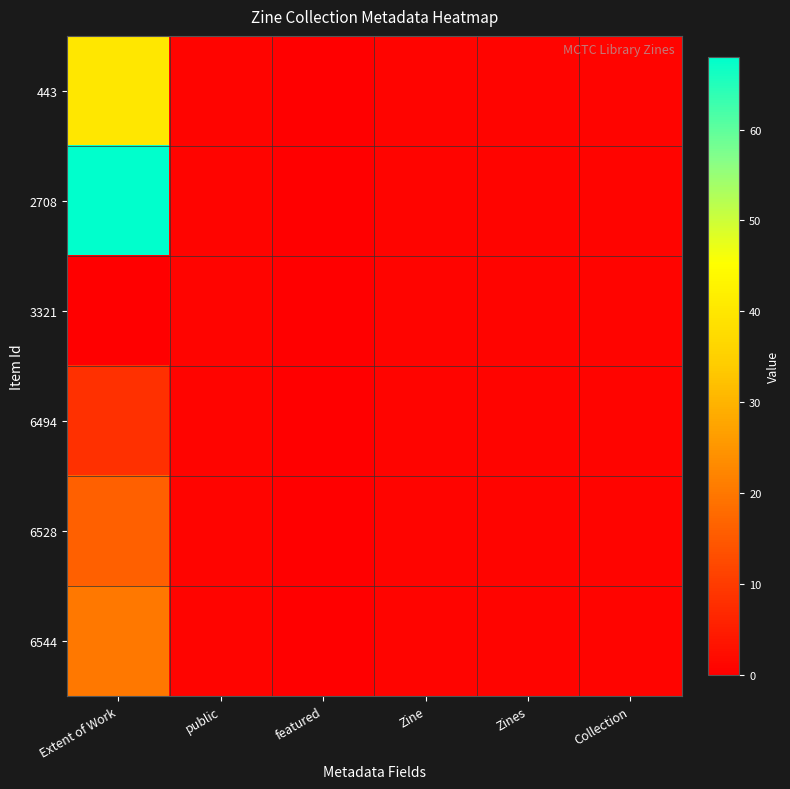

List the series in order of their peak value, highest first.

2708, 443, 6544, 6528, 6494, 3321